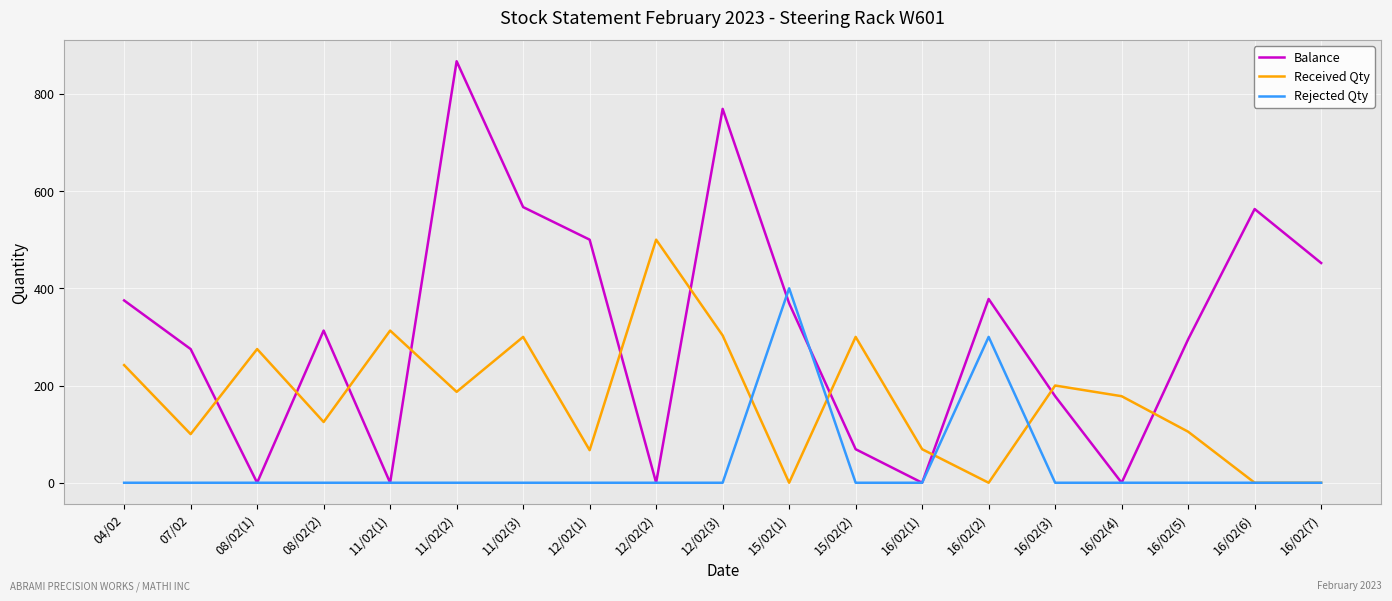

What are all the series names shown in the legend?

Balance, Received Qty, Rejected Qty